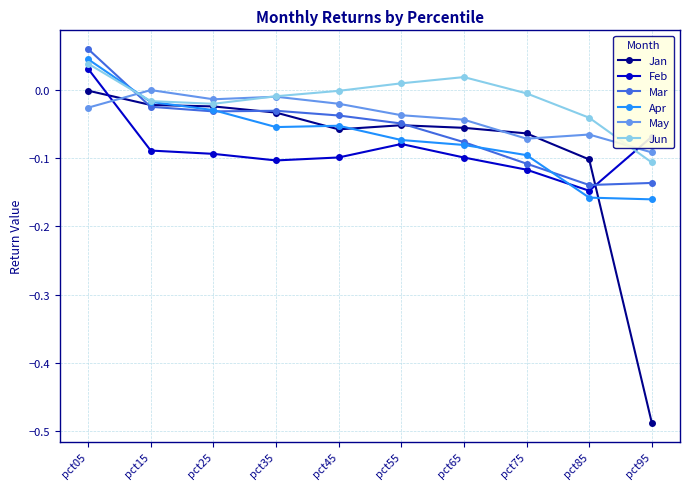

The Mar series shows -0.1 at pct95. True or false?

True